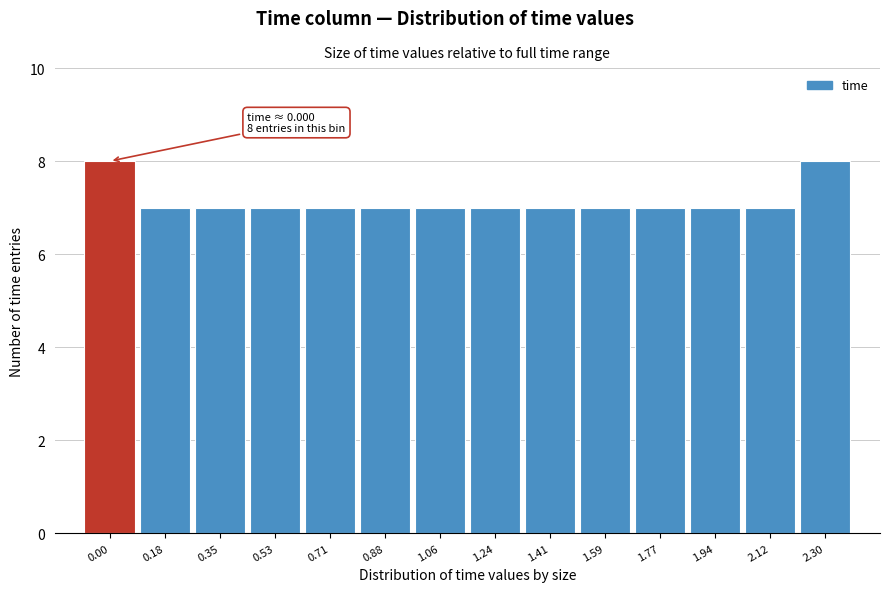

Reading left to right, transcribe all the data shown in this chart.

0.00=8	0.18=7	0.35=7	0.53=7	0.71=7	0.88=7	1.06=7	1.24=7	1.41=7	1.59=7	1.77=7	1.94=7	2.12=7	2.30=8